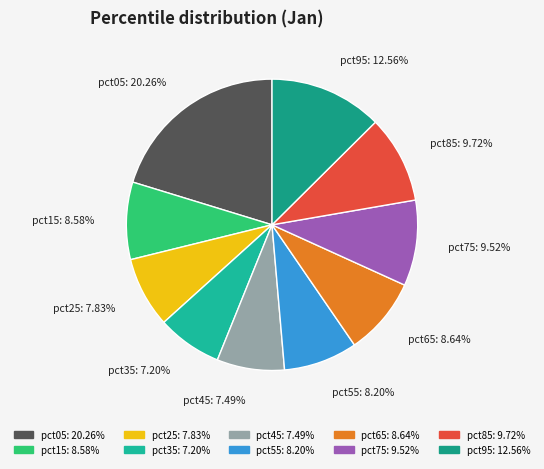

What is the largest slice in the pie chart?

pct05